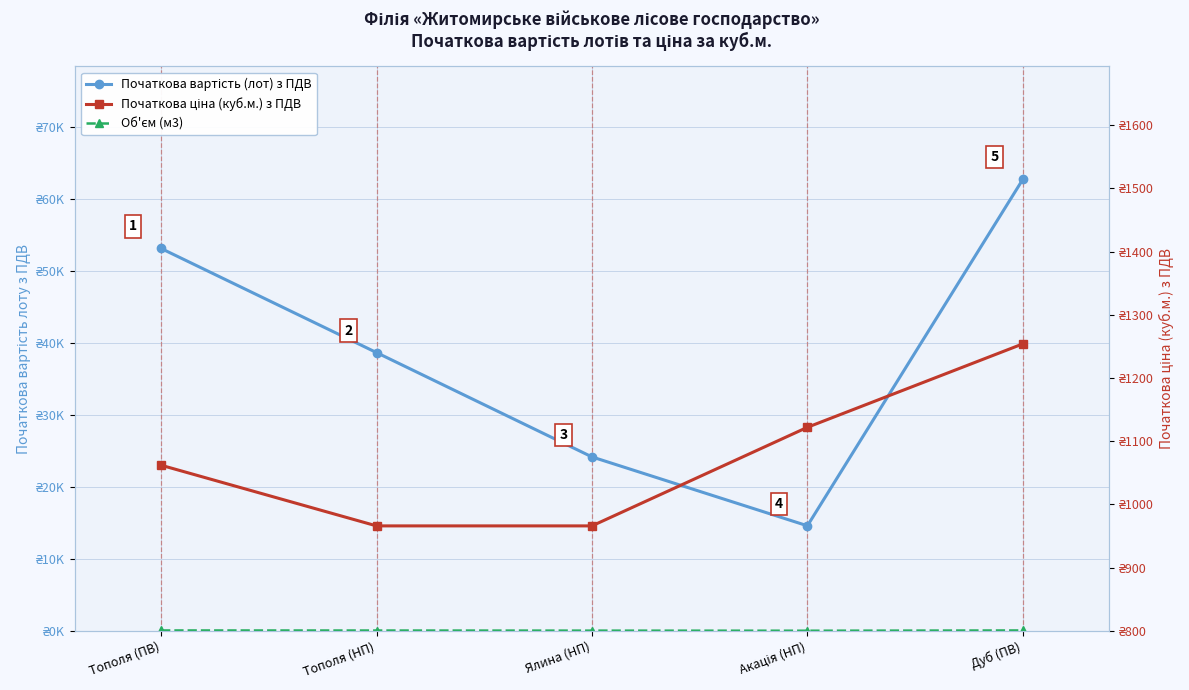

True or false: Об'єм (м3) and Початкова вартість (лот) з ПДВ cross at least once.

False